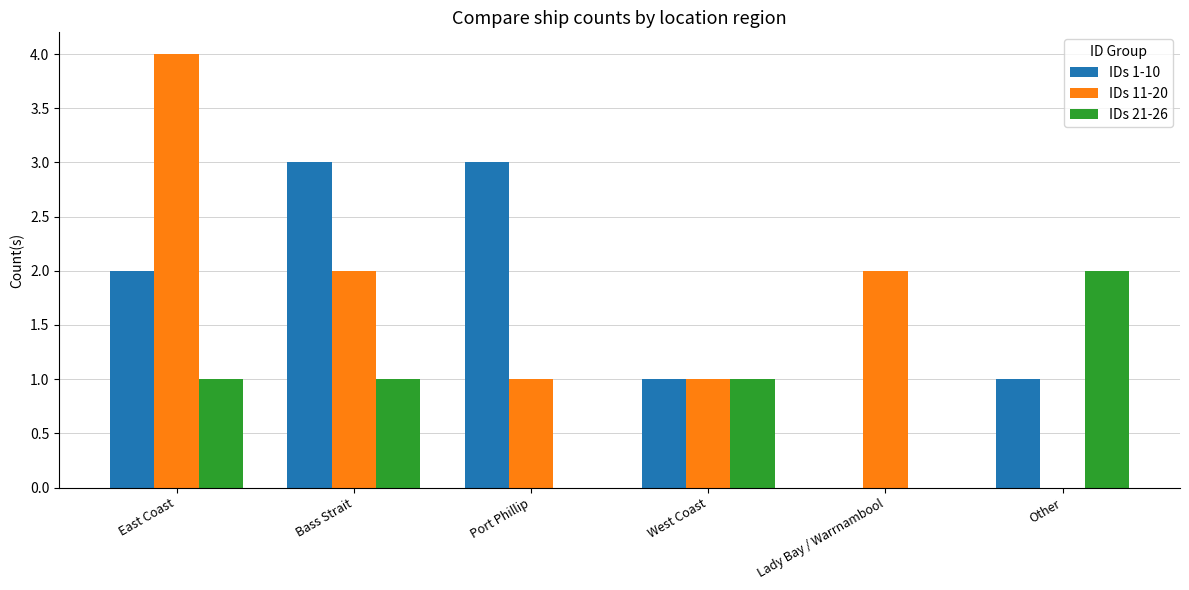

What is the sum of the IDs 11-20 values at Bass Strait and Port Phillip?

3